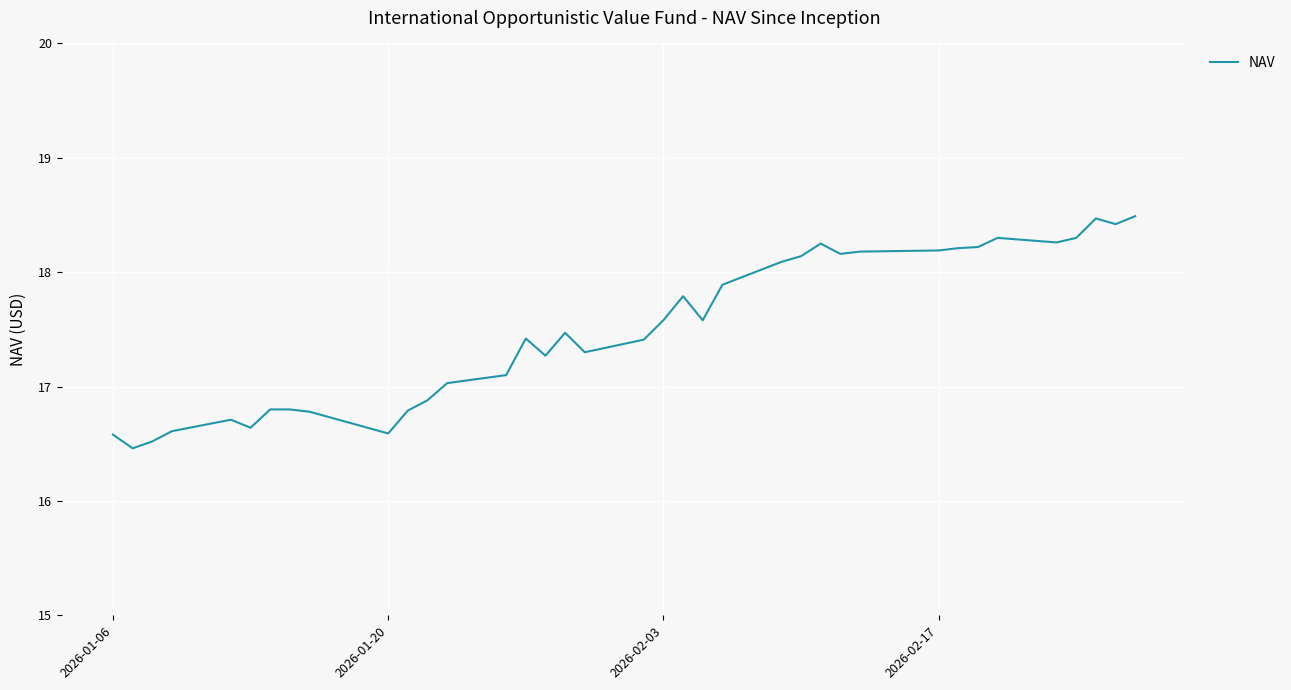

What is the smallest value displayed?

16.5